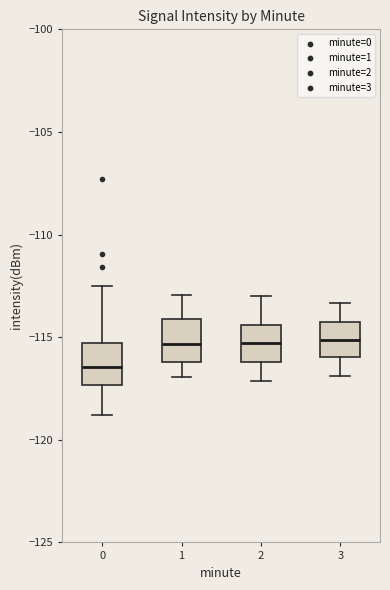

Reading left to right, transcribe this box plot: for each box, give where its median line is, the range the box spans, and where its two whiskers end, as read against the y-axis. The values are not printed on the chart, so give them approximately, as read against the axis.

0: median -116.5, box -117.5 to -115.5, whiskers -119.0 to -112.5
1: median -115.5, box -116.0 to -114.0, whiskers -117.0 to -113.0
2: median -115.5, box -116.0 to -114.5, whiskers -117.0 to -113.0
3: median -115.0, box -116.0 to -114.5, whiskers -117.0 to -113.5